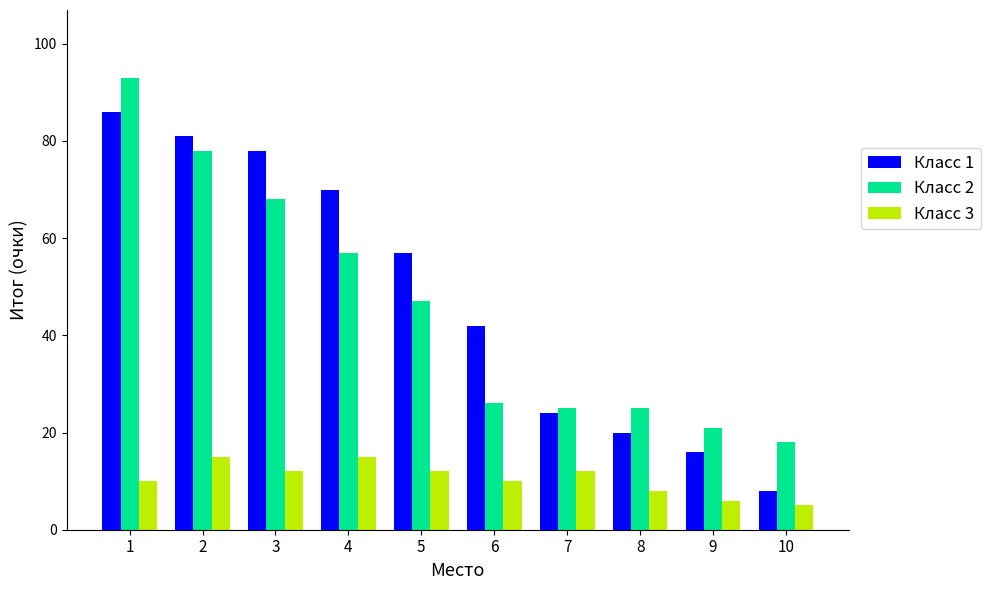

What is the maximum value for Класс 2?

93